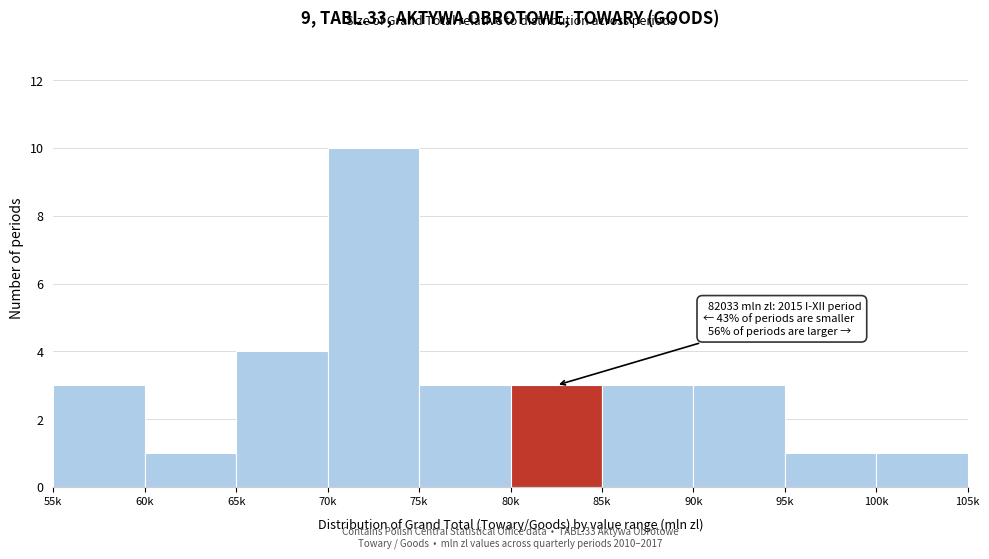

Reading left to right, what are all the values shown in this chart?

3	1	4	10	3	3	3	3	1	1